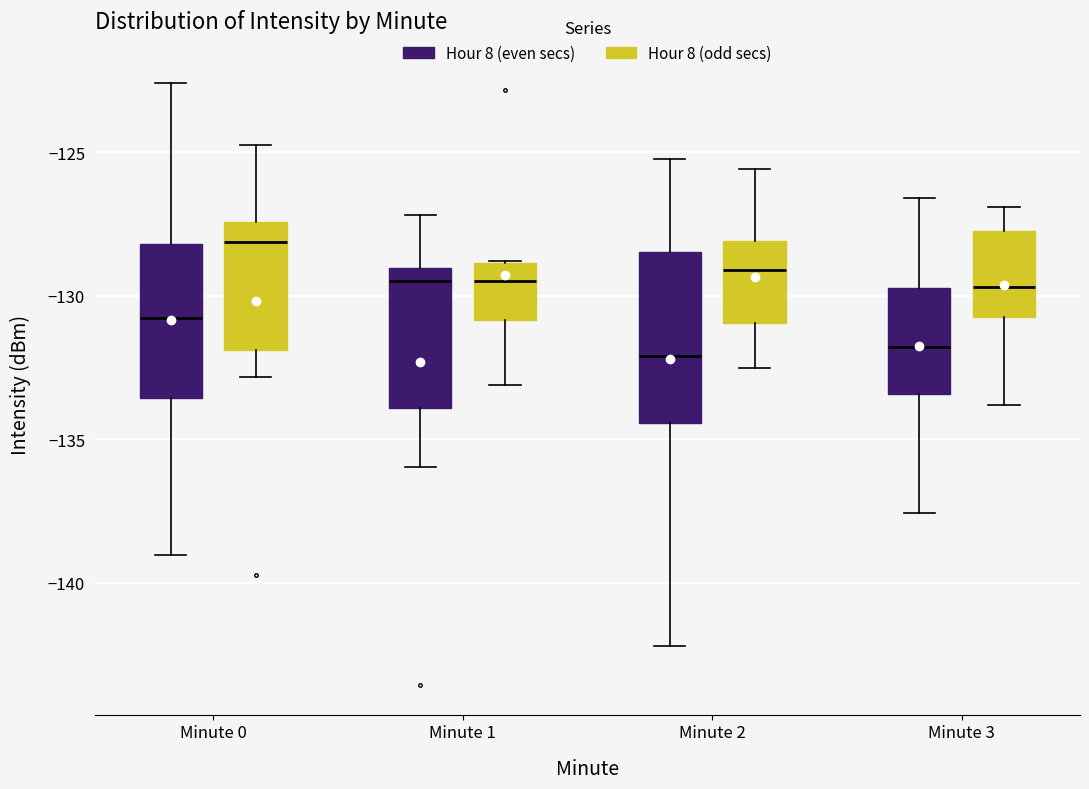

Comparing the boxes themselves (not the whiskers), which one is the tallest?

Minute 2 (Hour 8 (even secs))